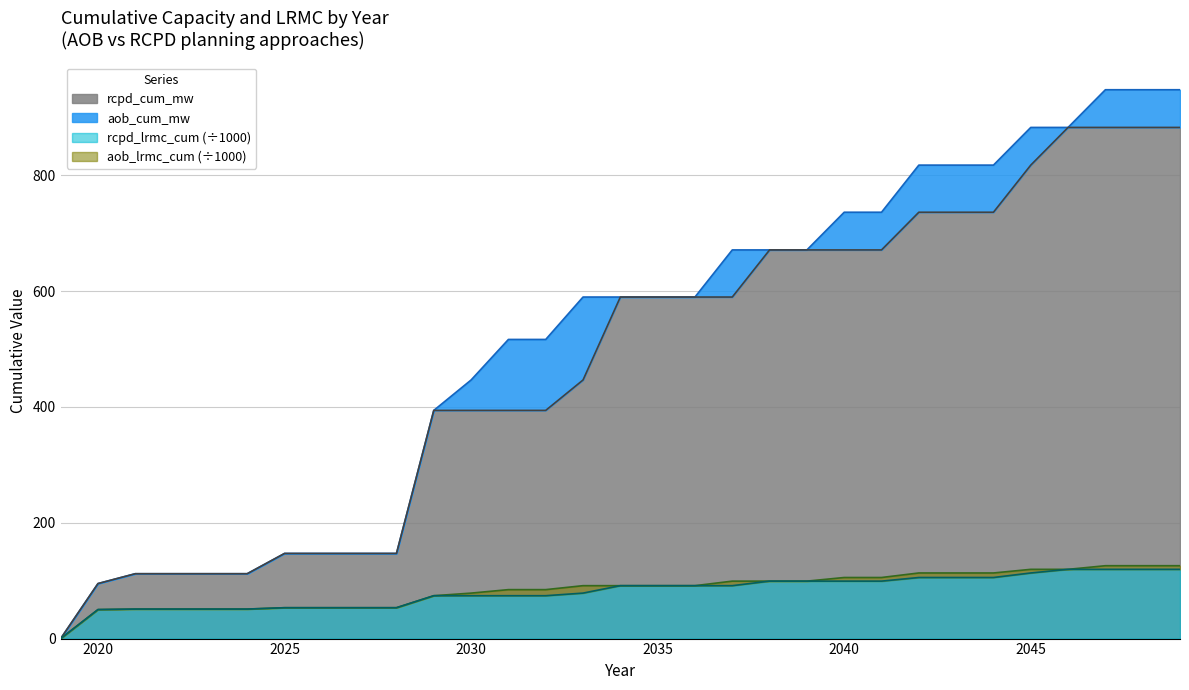

Is it true that rcpd_lrmc_cum equals 51.0 at 2023?

True